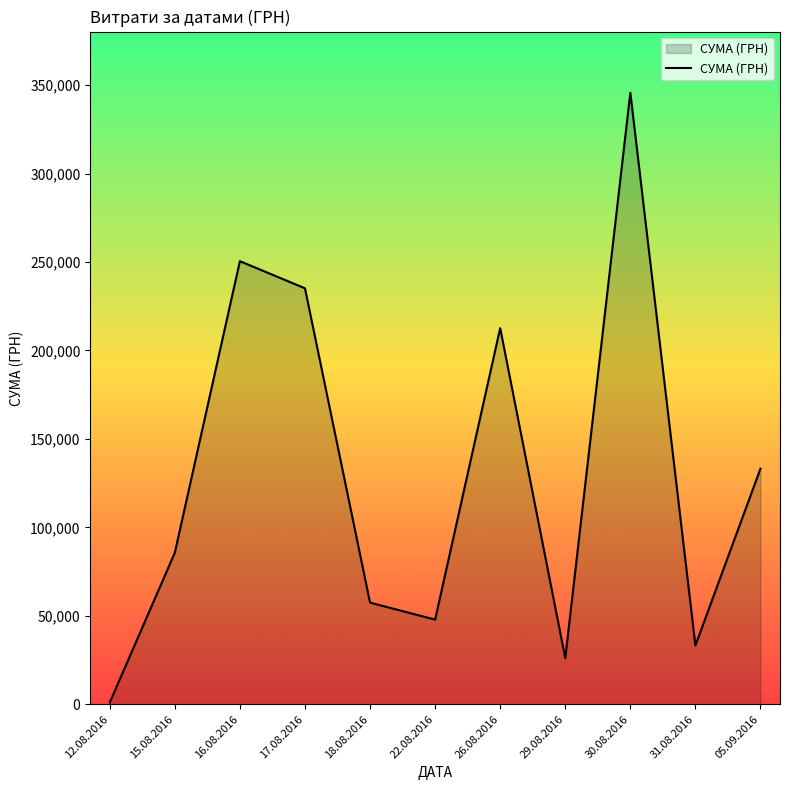

What is the difference between the maximum and second lowest values?

319639.1